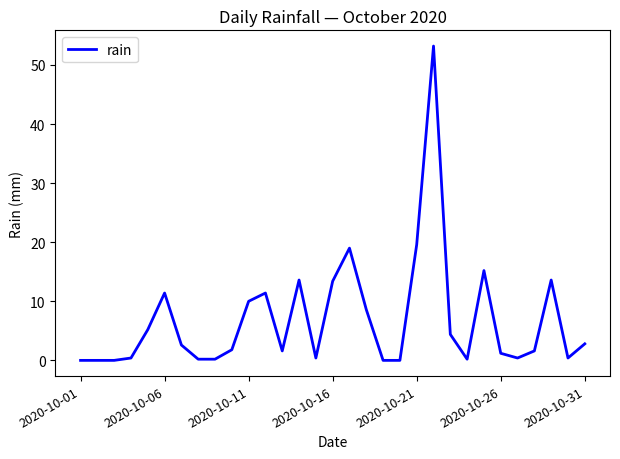

What is the greatest value displayed?

53.2